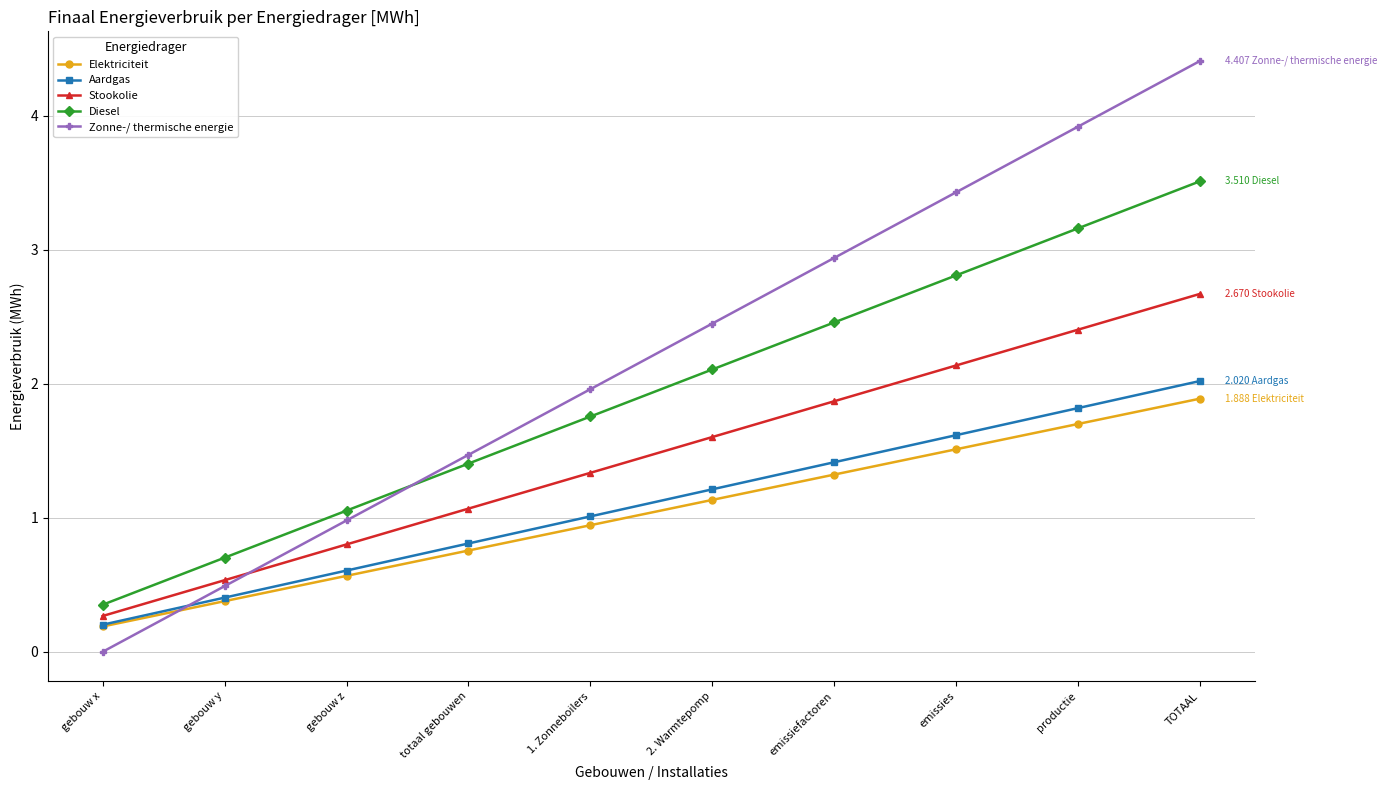

Where does the Elektriciteit series first go above 1?

2. Warmtepomp